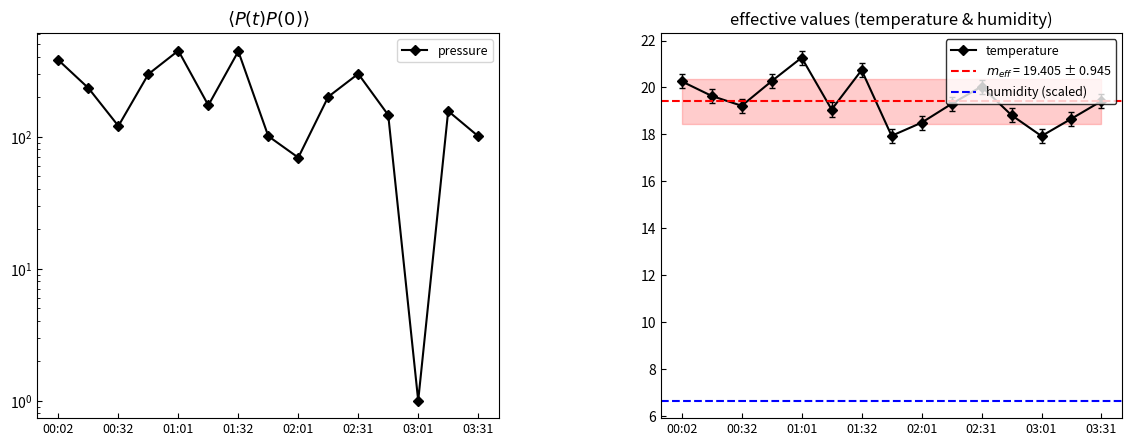

At how many categories does at least one series exceed 221?

6